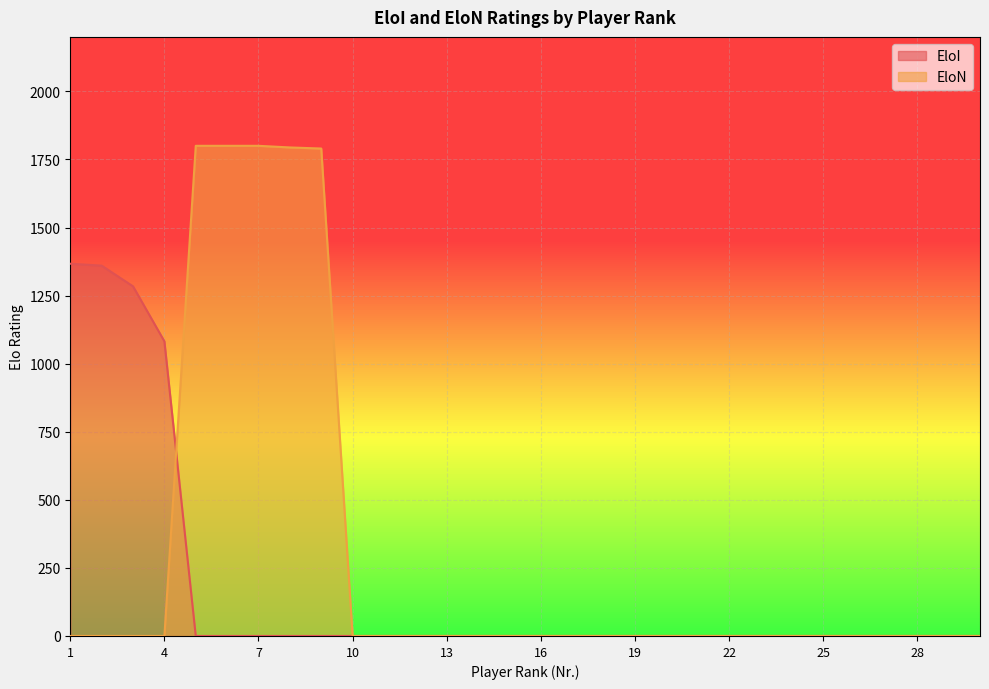

The value of EloI at 25 is 553. True or false?

False